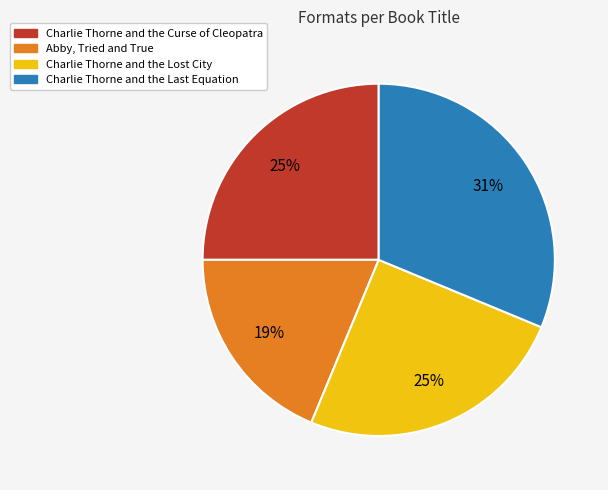

To the nearest percent, what is the average slice percentage?

25%